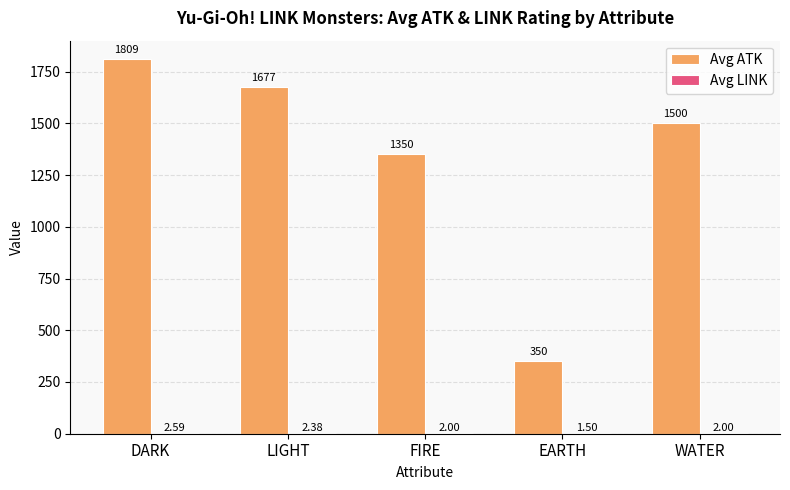

How many data points does each series have?

5